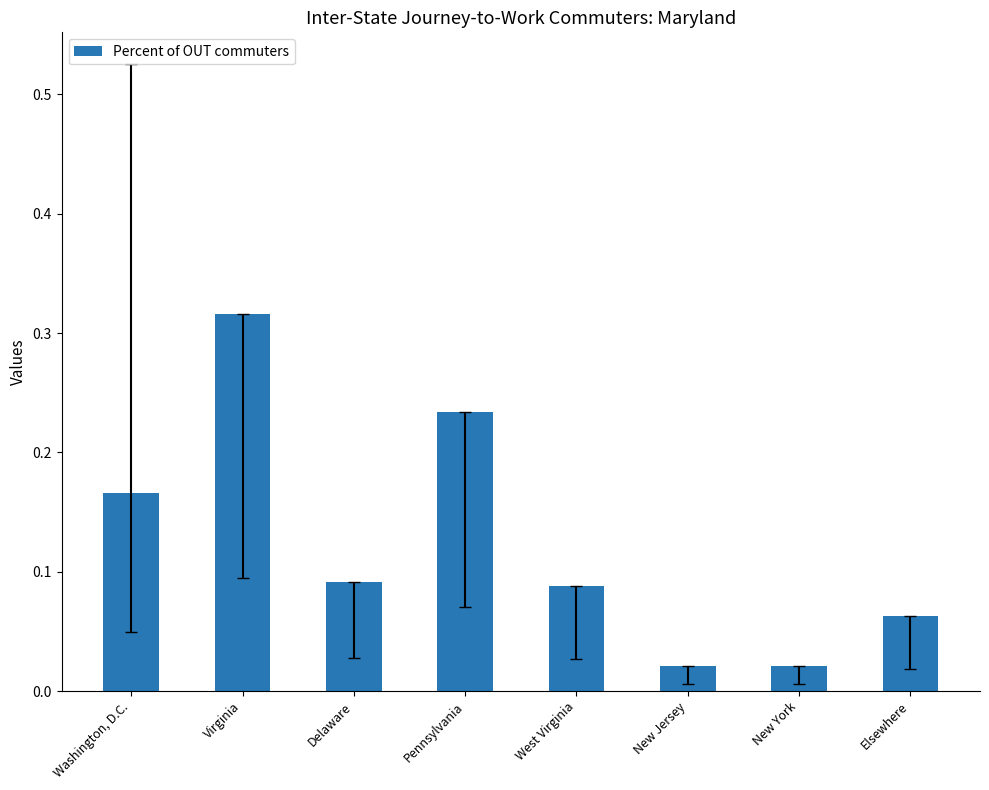

At which category does the chart reach its peak across all series?

Virginia